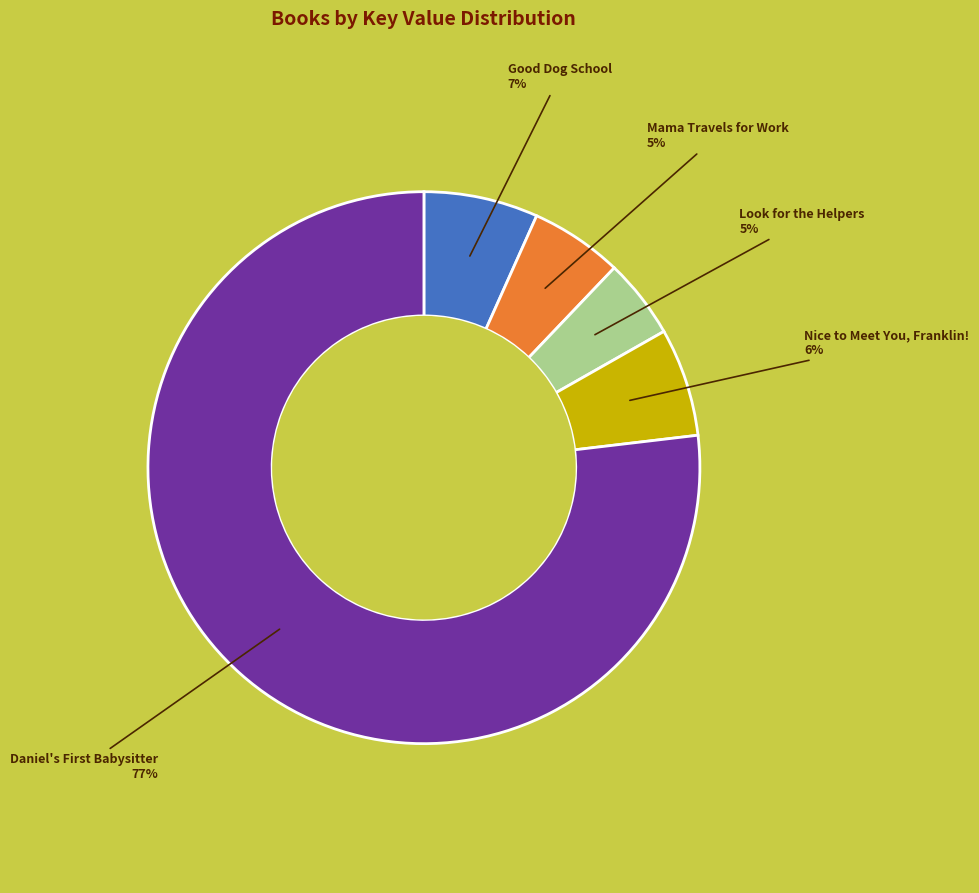

Is there a majority slice in this chart?

Yes